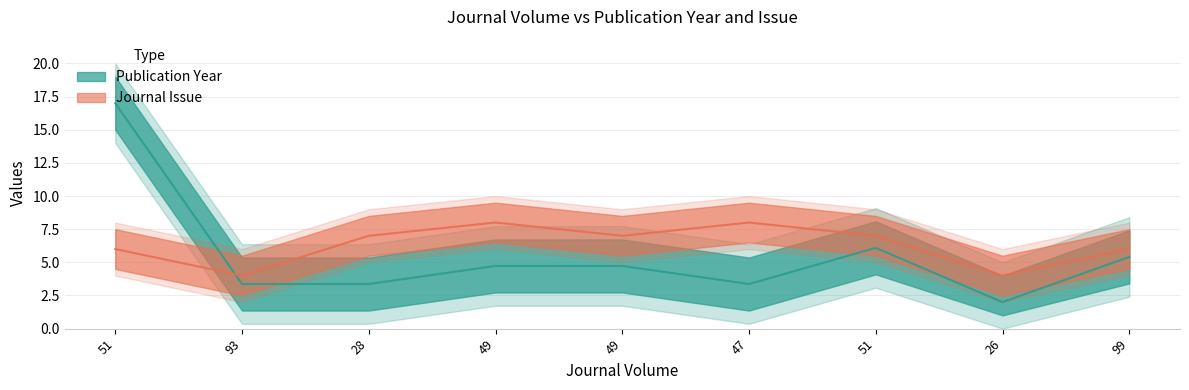

What value does the Journal Issue series have at 51?

6.0